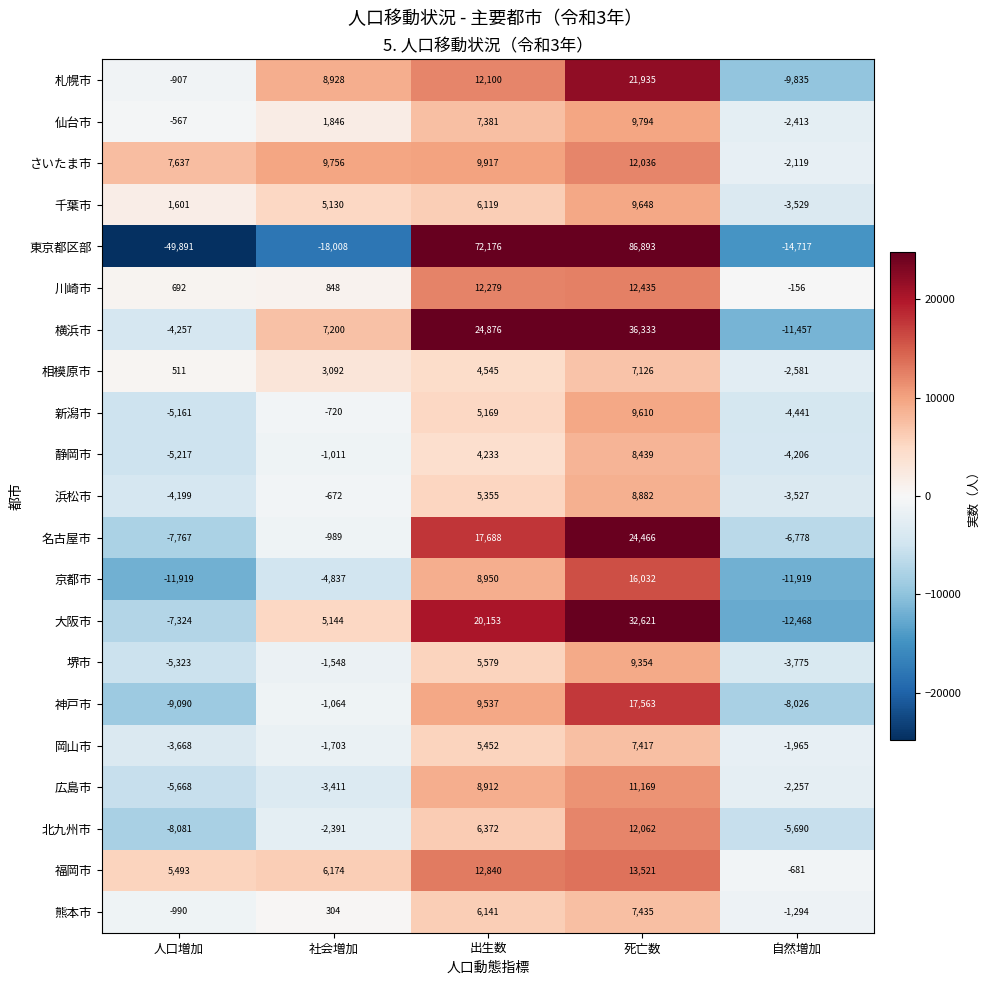

The value of 東京都区部 at 出生数 is 72176. True or false?

True